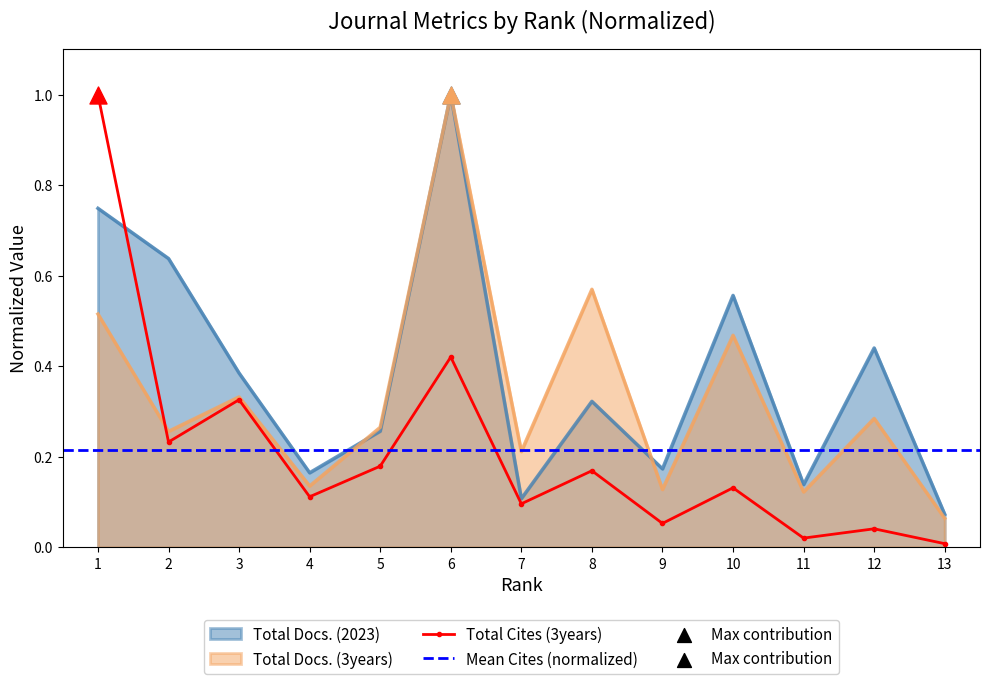

Which series contains the lowest Y value?

Total Cites (3years)